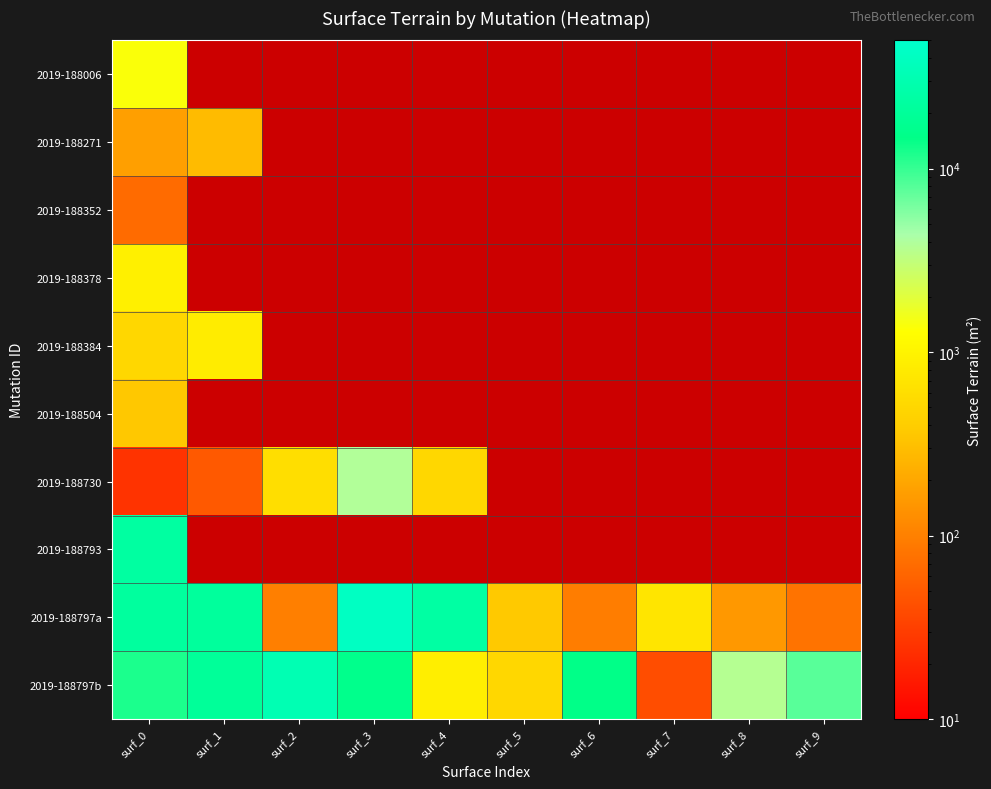

Which has a higher value, surf_7 or surf_9?

surf_9